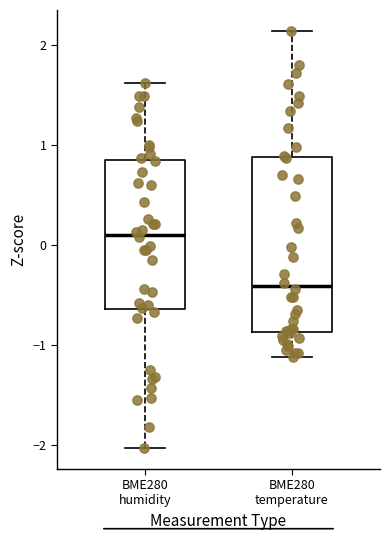

Which box has the highest median line?

BME280 humidity